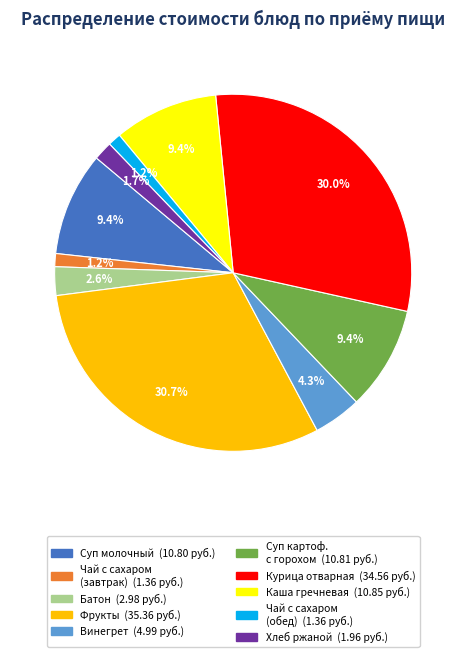

Is there a majority slice in this chart?

No